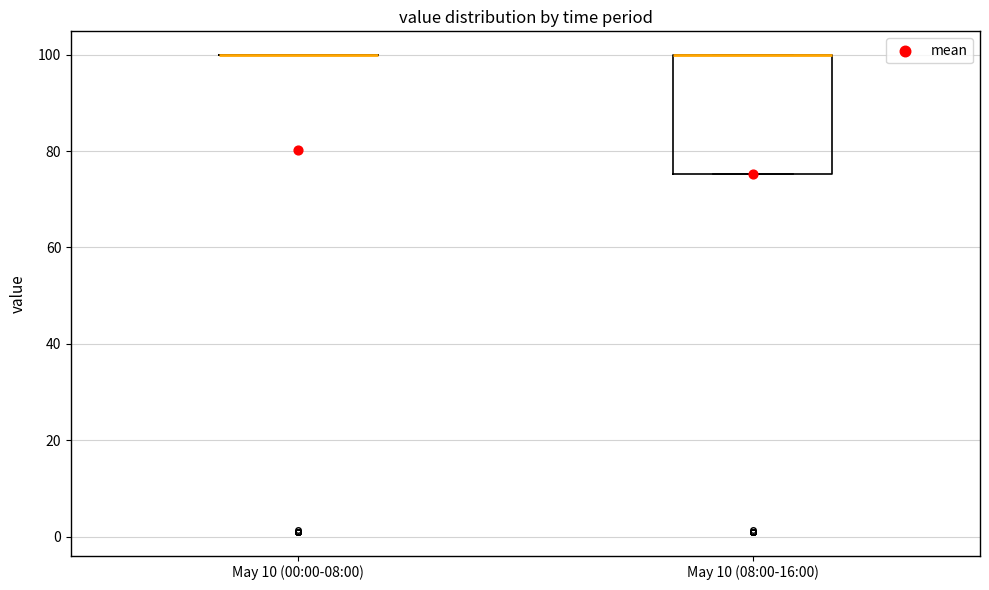

Where is the lower edge of the box for May 10 (08:00-16:00) on the y-axis? The values are not printed on the chart, so give them approximately, as read against the axis.

76